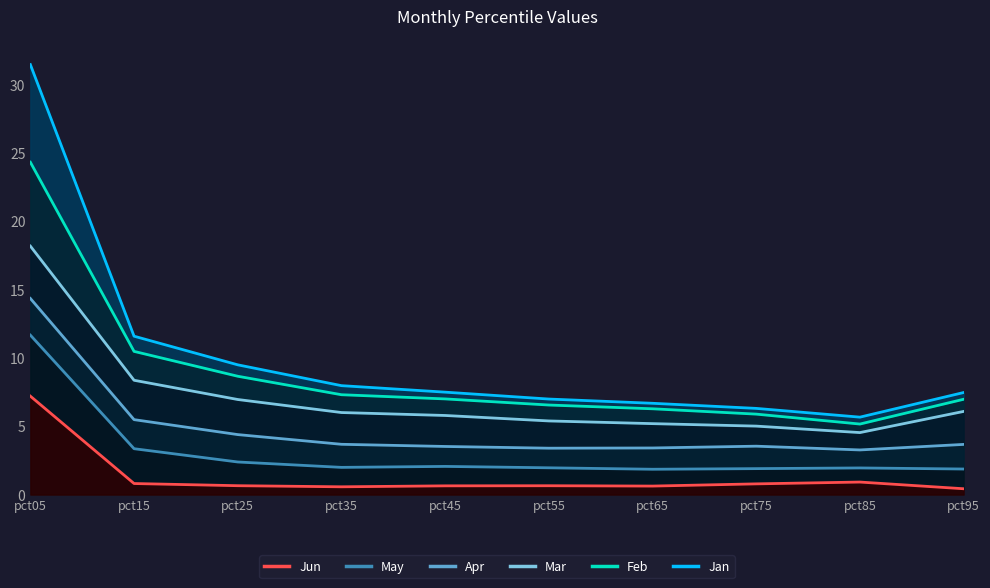

In Apr, how many points are lower than both neighbors (excluding endpoints)?

2